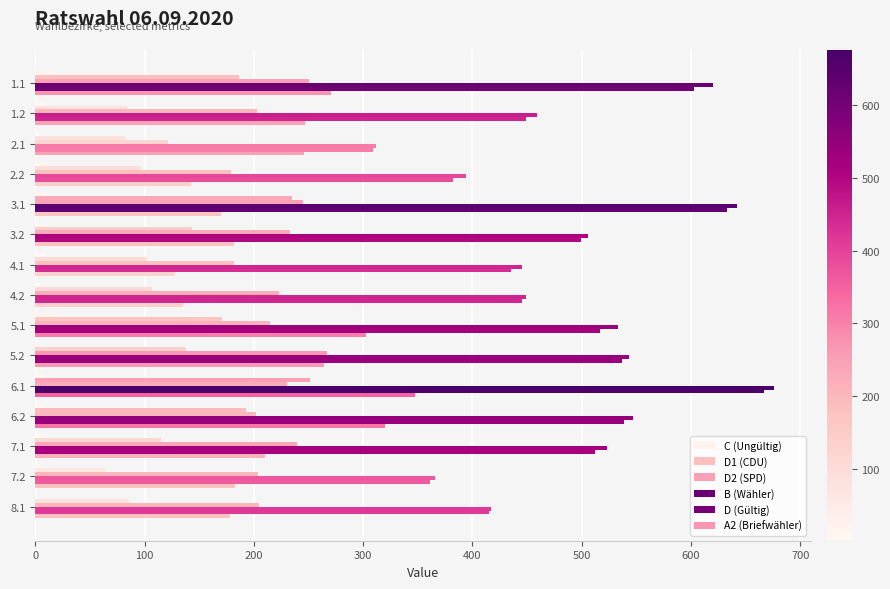

Count the number of categories in the chart.

15